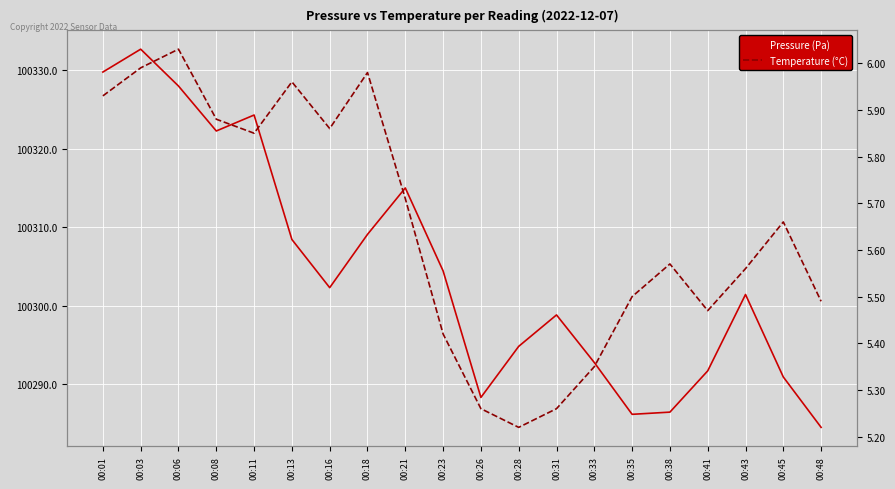

What is the sum of all Pressure (Pa) values?

2006092.3